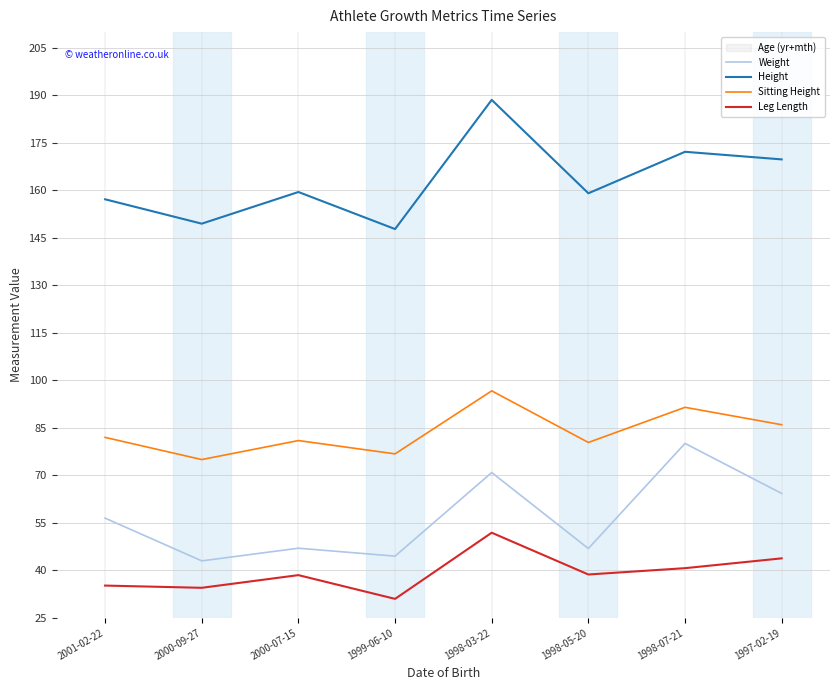

How many data points does each series have?

8